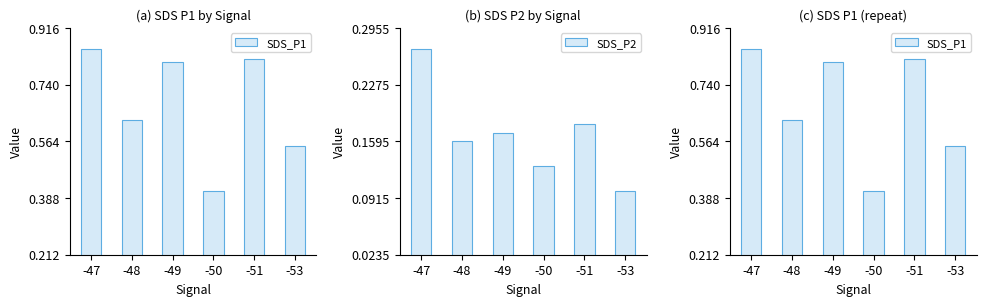

Reading left to right, list all the values displayed in this chart.

SDS_P1: -47=0.8	-48=0.6	-49=0.8	-50=0.4	-51=0.8	-53=0.6
SDS_P2: -47=0.3	-48=0.2	-49=0.2	-50=0.1	-51=0.2	-53=0.1